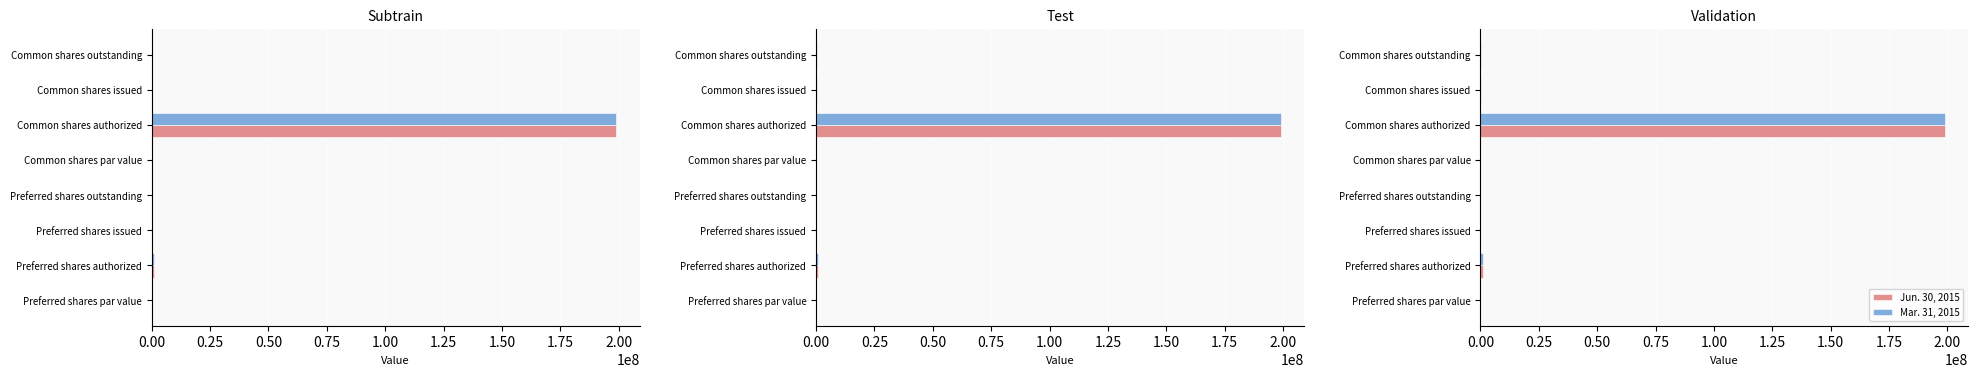

What are all the series names shown in the legend?

Jun. 30, 2015, Mar. 31, 2015